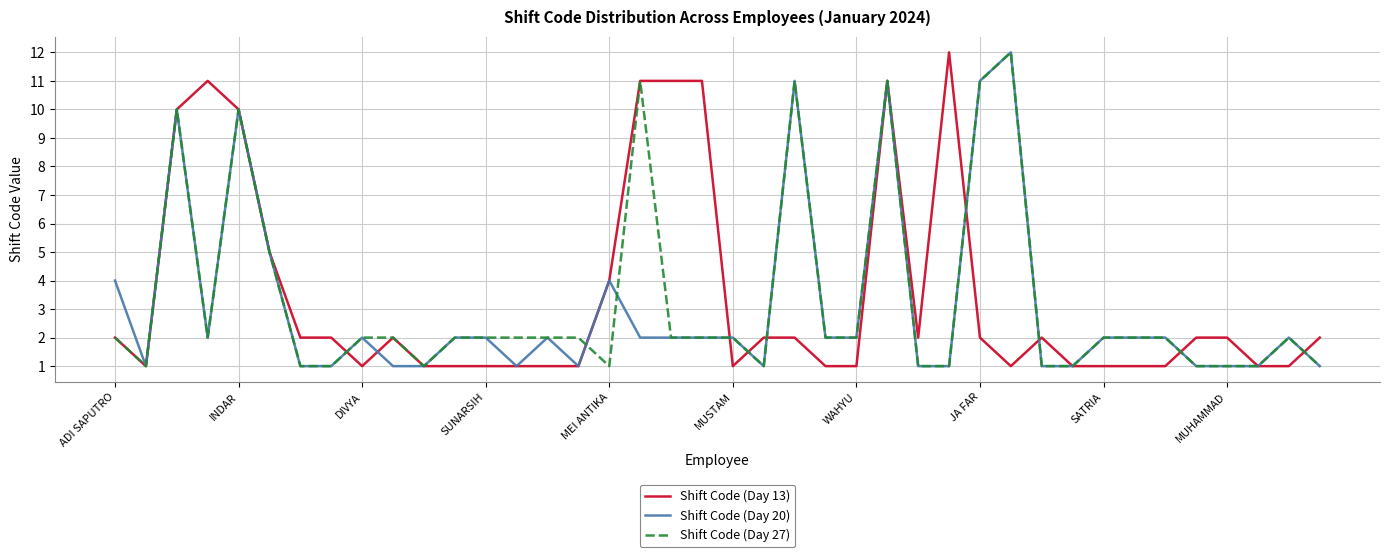

What is the maximum value shown in the chart?

12